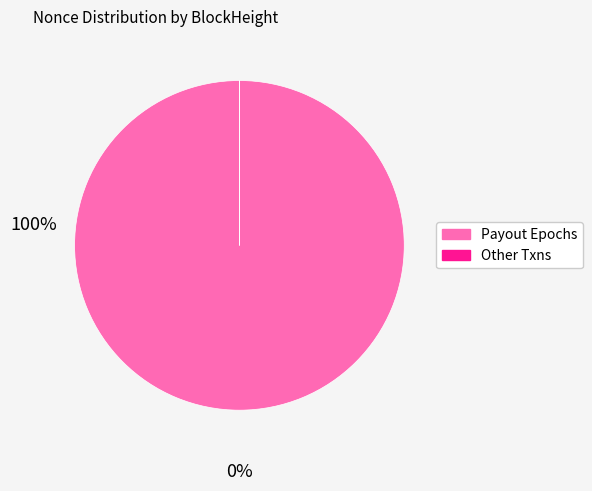

Does any single category account for the majority?

Yes